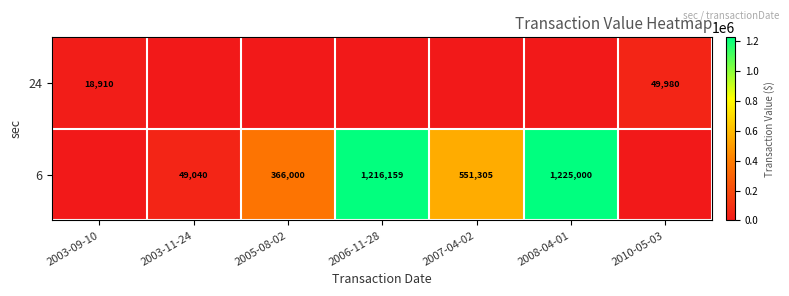

True or false: 6 has a value of 366000 at 2005-08-02.

True